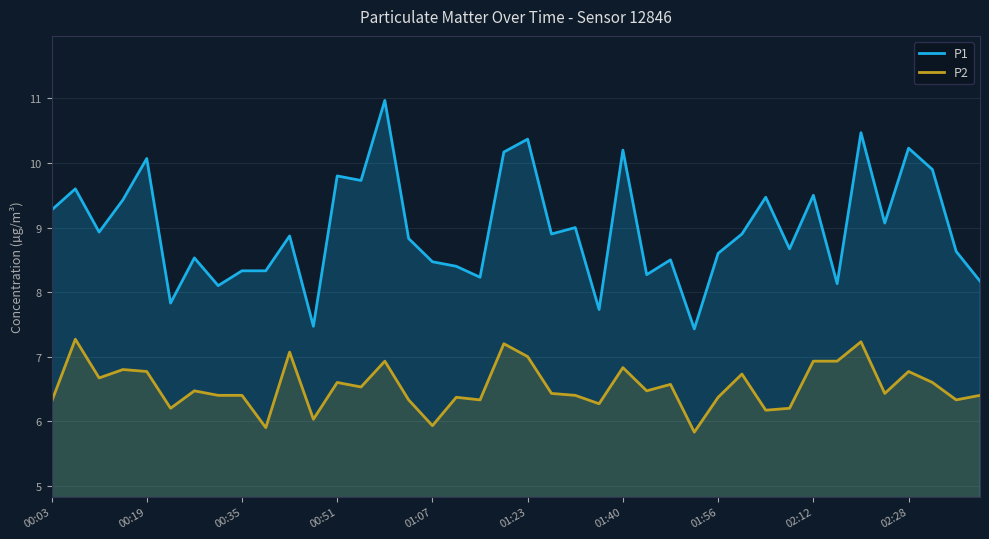

Which series has the widest spread of values?

P1